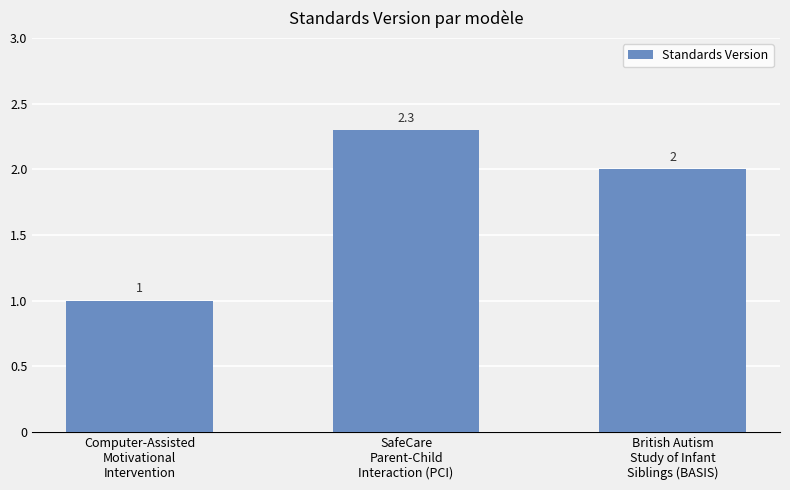

List the labels in order of value, largest first.

SafeCare
Parent-Child
Interaction (PCI), British Autism
Study of Infant
Siblings (BASIS), Computer-Assisted
Motivational
Intervention